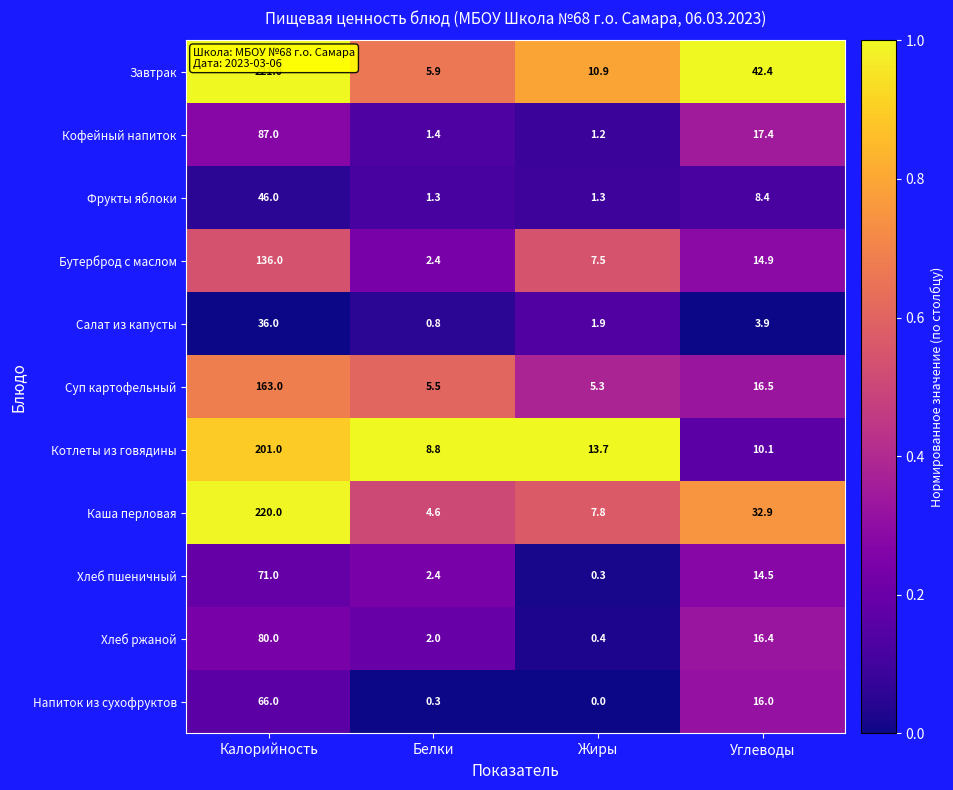

Is it true that Котлеты из говядины equals 10.1 at Углеводы?

True